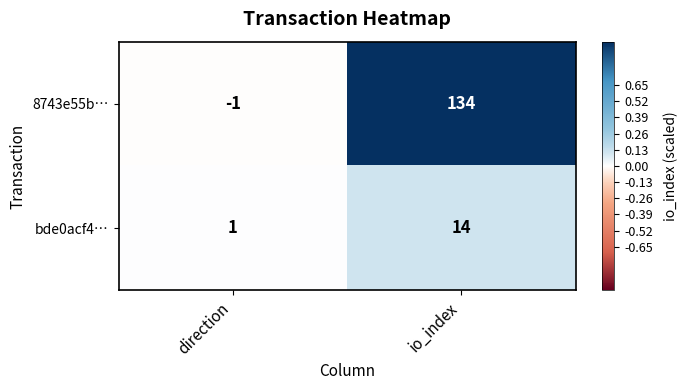

Which label corresponds to the largest value in the chart?

io_index